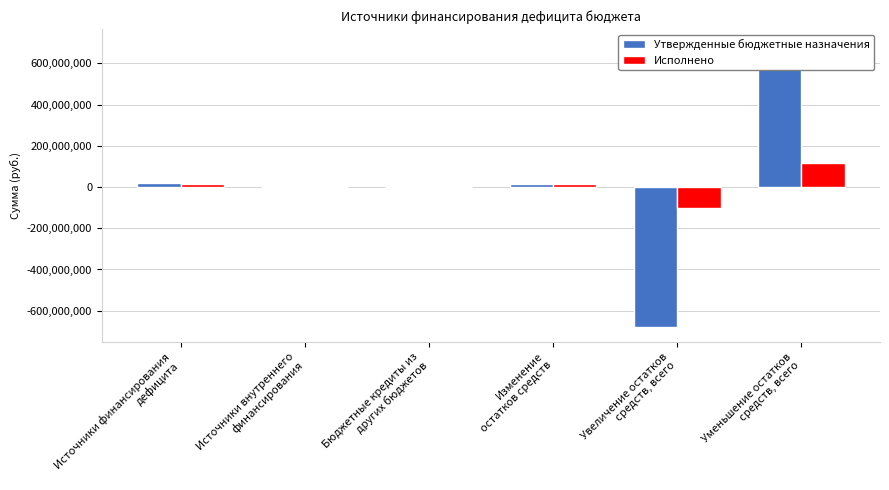

Reading left to right, extract all data points from this chart.

Утвержденные бюджетные назначения: 17423907.4	1520000.0	1520000.0	15903907.4	-681263300.0	697167207.4
Исполнено: 14284174.7	0.0	0.0	14284174.7	-101798480.5	116082655.2